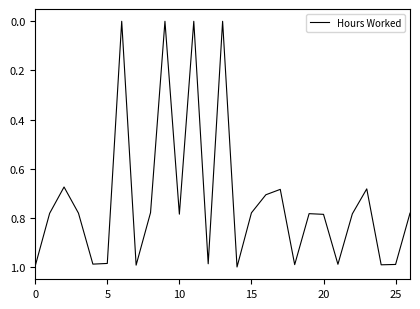

Is this an area chart (filled region under the line)?

No